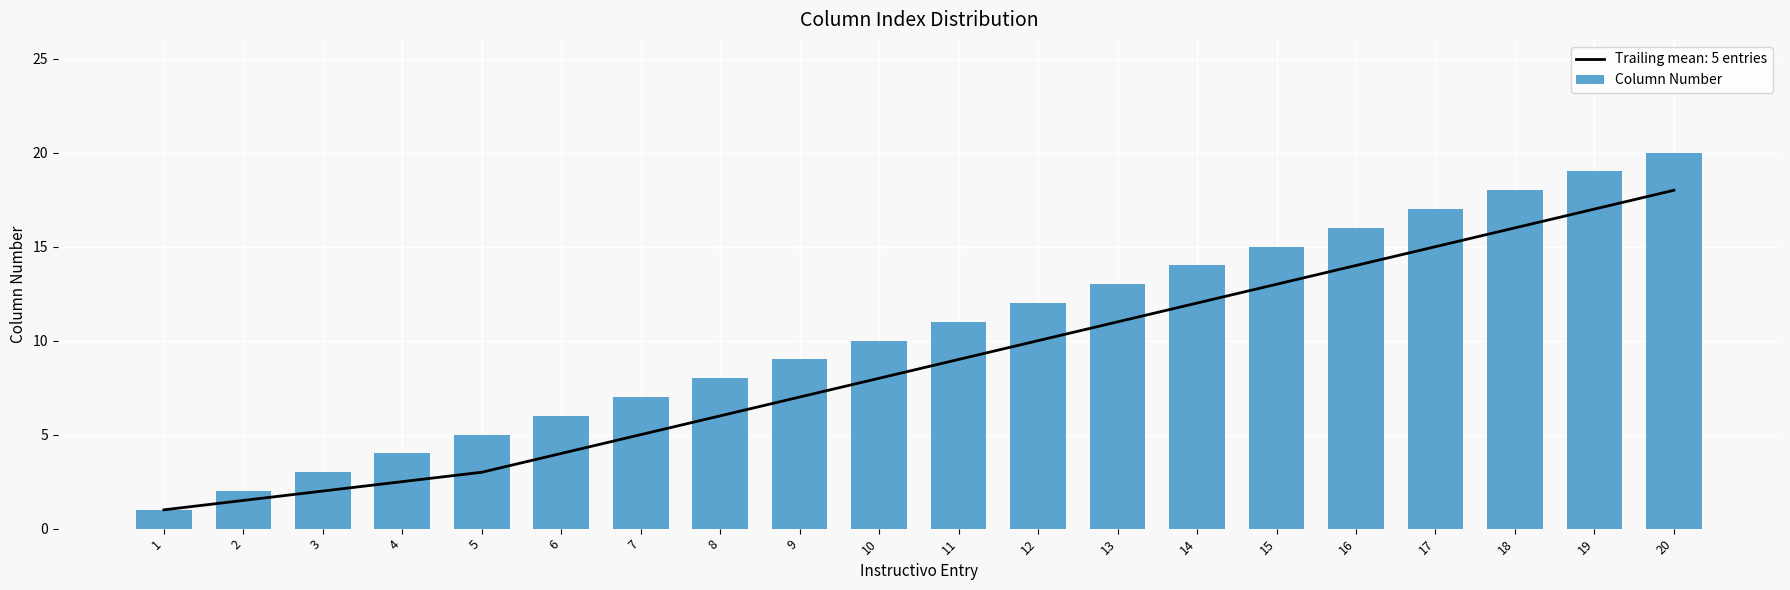

Rank the categories by value from highest to lowest.

20, 19, 18, 17, 16, 15, 14, 13, 12, 11, 10, 9, 8, 7, 6, 5, 4, 3, 2, 1